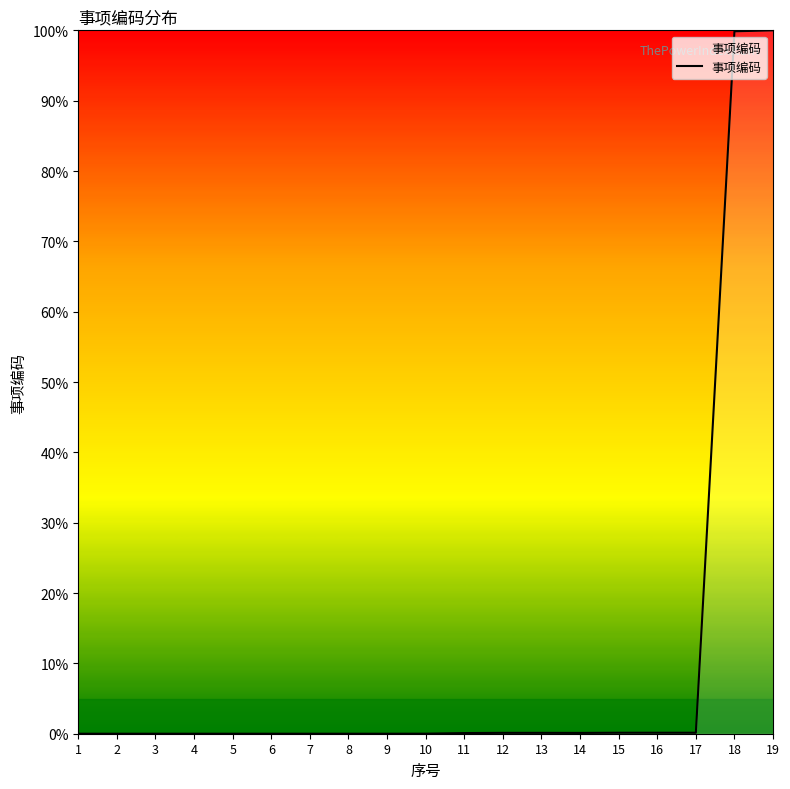

What is the greatest value displayed?

100.0